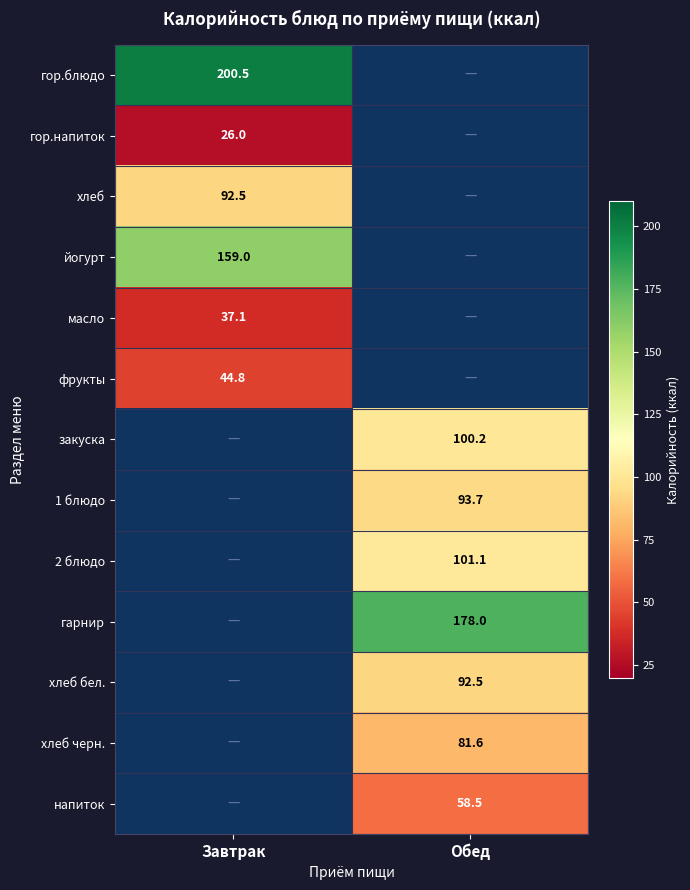

What is the total value across all series at Завтрак?

559.9